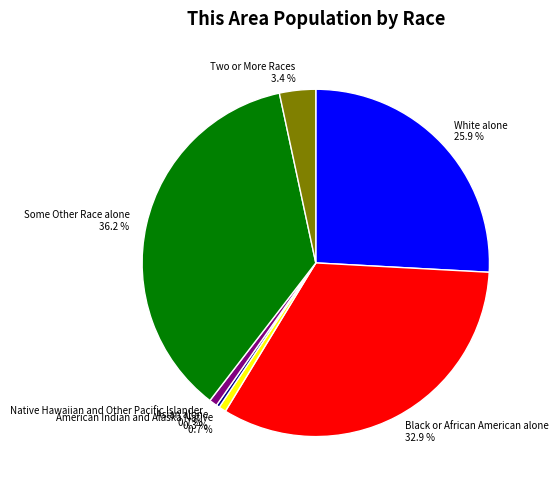

Which category has the biggest portion of the pie?

Some Other Race alone